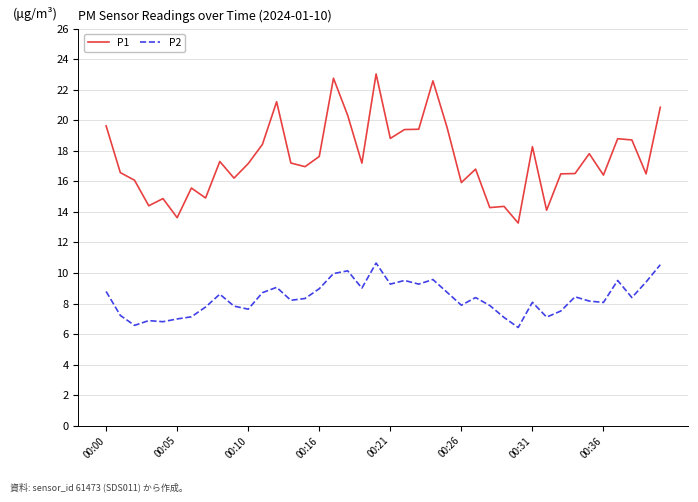

True or false: P1 and P2 cross at least once.

False